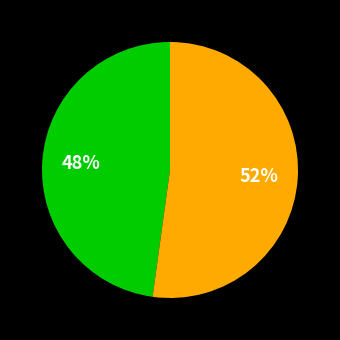

Is there any slice that represents more than half of the pie?

Yes